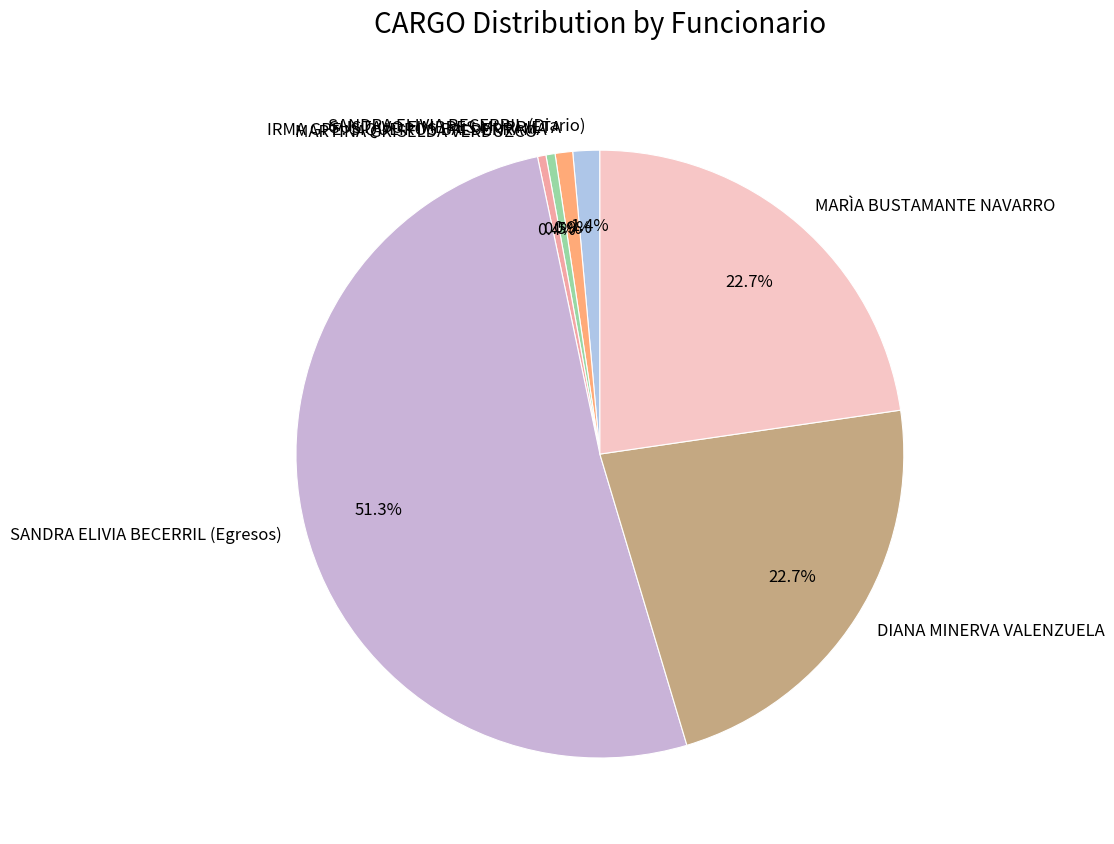

Between MARÌA BUSTAMANTE NAVARRO and SANDRA ELIVIA BECERRIL (Diario), which is larger?

MARÌA BUSTAMANTE NAVARRO